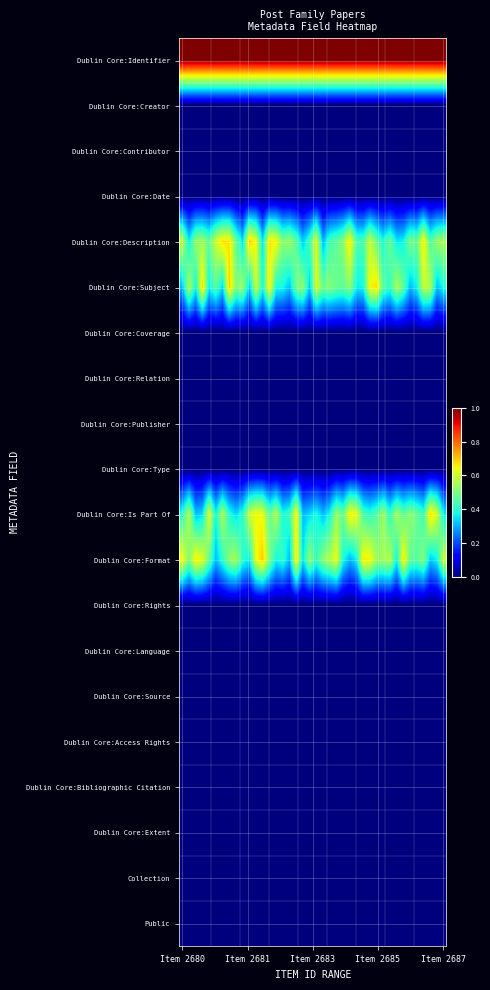

Reading left to right, extract all data points from this chart.

Dublin Core:Identifier: 1.0	1.0	1.0	1.0	1.0	1.0	1.0	1.0	1.0	1.0	1.0	1.0	1.0	1.0	1.0	1.0	1.0	1.0	1.0	1.0	1.0	1.0	1.0	1.0	1.0	1.0	1.0	1.0	1.0	1.0	1.0	1.0	1.0	1.0	1.0	1.0	1.0	1.0	1.0	1.0
Dublin Core:Creator: 0.0	0.0	0.0	0.0	0.0	0.0	0.0	0.0	0.0	0.0	0.0	0.0	0.0	0.0	0.0	0.0	0.0	0.0	0.0	0.0	0.0	0.0	0.0	0.0	0.0	0.0	0.0	0.0	0.0	0.0	0.0	0.0	0.0	0.0	0.0	0.0	0.0	0.0	0.0	0.0
Dublin Core:Contributor: 0.0	0.0	0.0	0.0	0.0	0.0	0.0	0.0	0.0	0.0	0.0	0.0	0.0	0.0	0.0	0.0	0.0	0.0	0.0	0.0	0.0	0.0	0.0	0.0	0.0	0.0	0.0	0.0	0.0	0.0	0.0	0.0	0.0	0.0	0.0	0.0	0.0	0.0	0.0	0.0
Dublin Core:Date: 0.0	0.0	0.0	0.0	0.0	0.0	0.0	0.0	0.0	0.0	0.0	0.0	0.0	0.0	0.0	0.0	0.0	0.0	0.0	0.0	0.0	0.0	0.0	0.0	0.0	0.0	0.0	0.0	0.0	0.0	0.0	0.0	0.0	0.0	0.0	0.0	0.0	0.0	0.0	0.0
Dublin Core:Description: 0.6	0.4	0.5	0.5	0.5	0.6	0.7	0.7	0.5	0.3	0.7	0.6	0.3	0.7	0.6	0.5	0.5	0.5	0.3	0.4	0.6	0.3	0.4	0.5	0.5	0.7	0.4	0.4	0.6	0.5	0.4	0.5	0.4	0.4	0.5	0.5	0.7	0.4	0.5	0.6
Dublin Core:Subject: 0.3	0.6	0.4	0.7	0.4	0.5	0.3	0.7	0.5	0.5	0.3	0.6	0.4	0.7	0.4	0.4	0.3	0.5	0.5	0.3	0.6	0.5	0.5	0.5	0.5	0.5	0.4	0.4	0.6	0.7	0.4	0.4	0.6	0.5	0.3	0.4	0.6	0.6	0.3	0.4
Dublin Core:Coverage: 0.0	0.0	0.0	0.0	0.0	0.0	0.0	0.0	0.0	0.0	0.0	0.0	0.0	0.0	0.0	0.0	0.0	0.0	0.0	0.0	0.0	0.0	0.0	0.0	0.0	0.0	0.0	0.0	0.0	0.0	0.0	0.0	0.0	0.0	0.0	0.0	0.0	0.0	0.0	0.0
Dublin Core:Relation: 0.0	0.0	0.0	0.0	0.0	0.0	0.0	0.0	0.0	0.0	0.0	0.0	0.0	0.0	0.0	0.0	0.0	0.0	0.0	0.0	0.0	0.0	0.0	0.0	0.0	0.0	0.0	0.0	0.0	0.0	0.0	0.0	0.0	0.0	0.0	0.0	0.0	0.0	0.0	0.0
Dublin Core:Publisher: 0.0	0.0	0.0	0.0	0.0	0.0	0.0	0.0	0.0	0.0	0.0	0.0	0.0	0.0	0.0	0.0	0.0	0.0	0.0	0.0	0.0	0.0	0.0	0.0	0.0	0.0	0.0	0.0	0.0	0.0	0.0	0.0	0.0	0.0	0.0	0.0	0.0	0.0	0.0	0.0
Dublin Core:Type: 0.0	0.0	0.0	0.0	0.0	0.0	0.0	0.0	0.0	0.0	0.0	0.0	0.0	0.0	0.0	0.0	0.0	0.0	0.0	0.0	0.0	0.0	0.0	0.0	0.0	0.0	0.0	0.0	0.0	0.0	0.0	0.0	0.0	0.0	0.0	0.0	0.0	0.0	0.0	0.0
Dublin Core:Is Part Of: 0.4	0.6	0.3	0.3	0.6	0.4	0.6	0.4	0.3	0.4	0.6	0.6	0.6	0.5	0.6	0.4	0.4	0.7	0.3	0.3	0.4	0.3	0.4	0.5	0.5	0.7	0.6	0.4	0.4	0.5	0.5	0.4	0.6	0.5	0.5	0.5	0.4	0.7	0.6	0.4
Dublin Core:Format: 0.6	0.5	0.7	0.6	0.5	0.3	0.4	0.5	0.6	0.4	0.4	0.6	0.7	0.5	0.4	0.4	0.3	0.7	0.3	0.5	0.4	0.5	0.6	0.6	0.4	0.3	0.4	0.7	0.7	0.5	0.5	0.6	0.4	0.7	0.5	0.5	0.5	0.3	0.4	0.6
Dublin Core:Rights: 0.0	0.0	0.0	0.0	0.0	0.0	0.0	0.0	0.0	0.0	0.0	0.0	0.0	0.0	0.0	0.0	0.0	0.0	0.0	0.0	0.0	0.0	0.0	0.0	0.0	0.0	0.0	0.0	0.0	0.0	0.0	0.0	0.0	0.0	0.0	0.0	0.0	0.0	0.0	0.0
Dublin Core:Language: 0.0	0.0	0.0	0.0	0.0	0.0	0.0	0.0	0.0	0.0	0.0	0.0	0.0	0.0	0.0	0.0	0.0	0.0	0.0	0.0	0.0	0.0	0.0	0.0	0.0	0.0	0.0	0.0	0.0	0.0	0.0	0.0	0.0	0.0	0.0	0.0	0.0	0.0	0.0	0.0
Dublin Core:Source: 0.0	0.0	0.0	0.0	0.0	0.0	0.0	0.0	0.0	0.0	0.0	0.0	0.0	0.0	0.0	0.0	0.0	0.0	0.0	0.0	0.0	0.0	0.0	0.0	0.0	0.0	0.0	0.0	0.0	0.0	0.0	0.0	0.0	0.0	0.0	0.0	0.0	0.0	0.0	0.0
Dublin Core:Access Rights: 0.0	0.0	0.0	0.0	0.0	0.0	0.0	0.0	0.0	0.0	0.0	0.0	0.0	0.0	0.0	0.0	0.0	0.0	0.0	0.0	0.0	0.0	0.0	0.0	0.0	0.0	0.0	0.0	0.0	0.0	0.0	0.0	0.0	0.0	0.0	0.0	0.0	0.0	0.0	0.0
Dublin Core:Bibliographic Citation: 0.0	0.0	0.0	0.0	0.0	0.0	0.0	0.0	0.0	0.0	0.0	0.0	0.0	0.0	0.0	0.0	0.0	0.0	0.0	0.0	0.0	0.0	0.0	0.0	0.0	0.0	0.0	0.0	0.0	0.0	0.0	0.0	0.0	0.0	0.0	0.0	0.0	0.0	0.0	0.0
Dublin Core:Extent: 0.0	0.0	0.0	0.0	0.0	0.0	0.0	0.0	0.0	0.0	0.0	0.0	0.0	0.0	0.0	0.0	0.0	0.0	0.0	0.0	0.0	0.0	0.0	0.0	0.0	0.0	0.0	0.0	0.0	0.0	0.0	0.0	0.0	0.0	0.0	0.0	0.0	0.0	0.0	0.0
Collection: 0.0	0.0	0.0	0.0	0.0	0.0	0.0	0.0	0.0	0.0	0.0	0.0	0.0	0.0	0.0	0.0	0.0	0.0	0.0	0.0	0.0	0.0	0.0	0.0	0.0	0.0	0.0	0.0	0.0	0.0	0.0	0.0	0.0	0.0	0.0	0.0	0.0	0.0	0.0	0.0
Public: 0.0	0.0	0.0	0.0	0.0	0.0	0.0	0.0	0.0	0.0	0.0	0.0	0.0	0.0	0.0	0.0	0.0	0.0	0.0	0.0	0.0	0.0	0.0	0.0	0.0	0.0	0.0	0.0	0.0	0.0	0.0	0.0	0.0	0.0	0.0	0.0	0.0	0.0	0.0	0.0